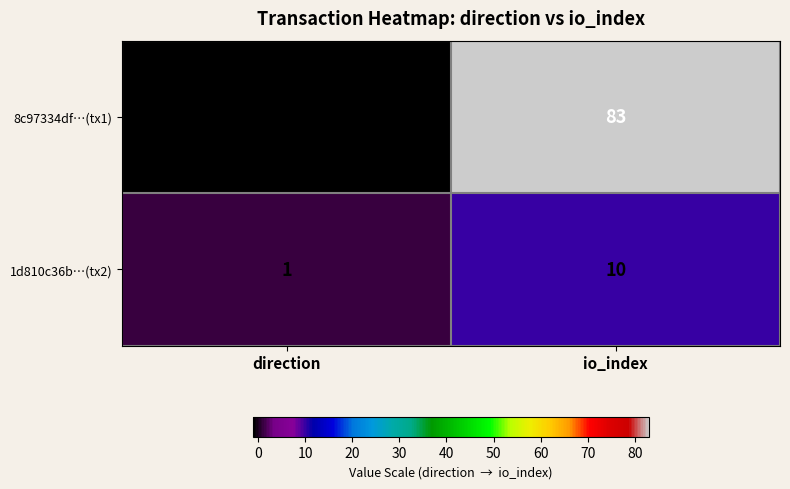

Is it true that 8c97334df…(tx1) equals -1 at direction?

True